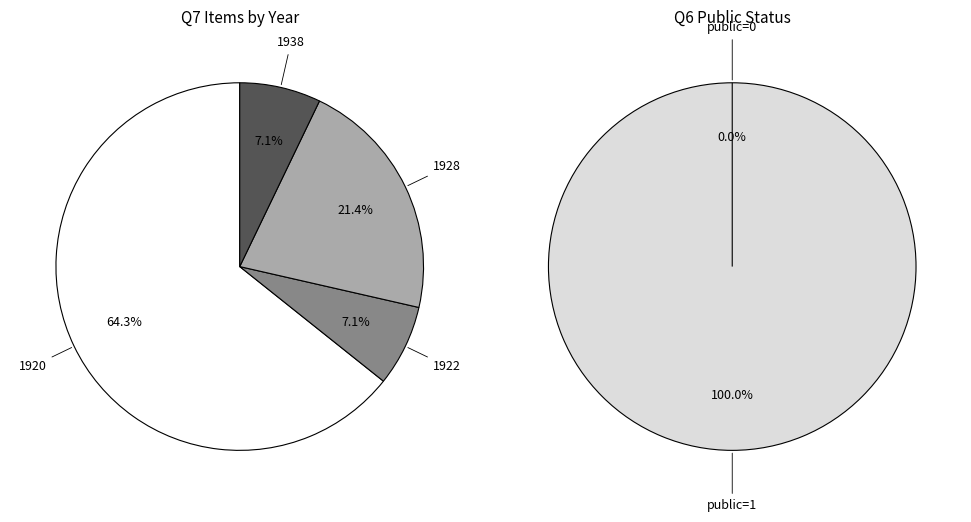

What is the ratio of the value at 1920 to the value at 1920?

1.0